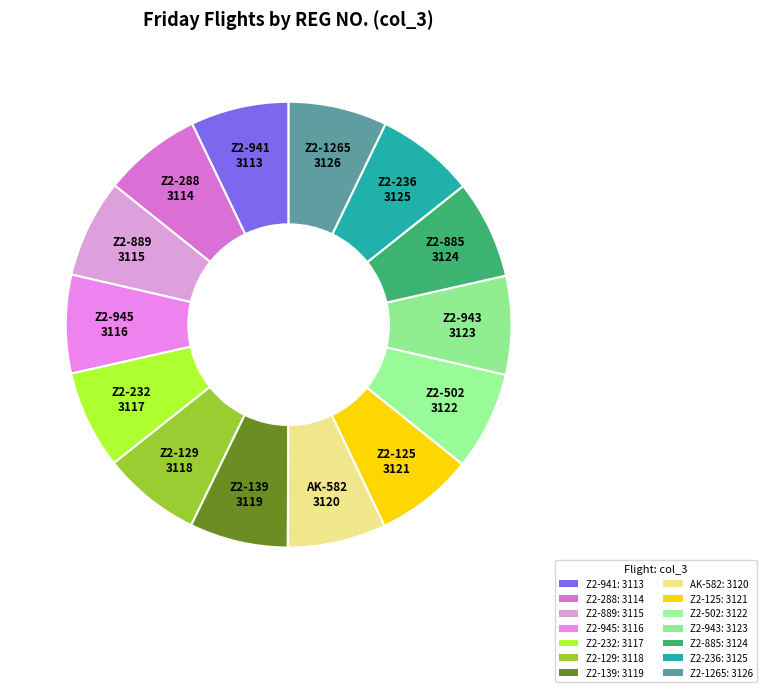

Rank the categories by value from highest to lowest.

Z2-1265, Z2-236, Z2-885, Z2-943, Z2-502, Z2-125, AK-582, Z2-139, Z2-129, Z2-232, Z2-945, Z2-889, Z2-288, Z2-941